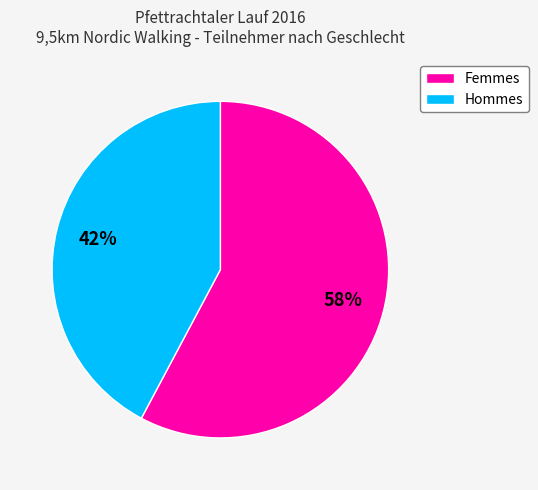

What percentage is the Hommes slice, to the nearest percent?

42%